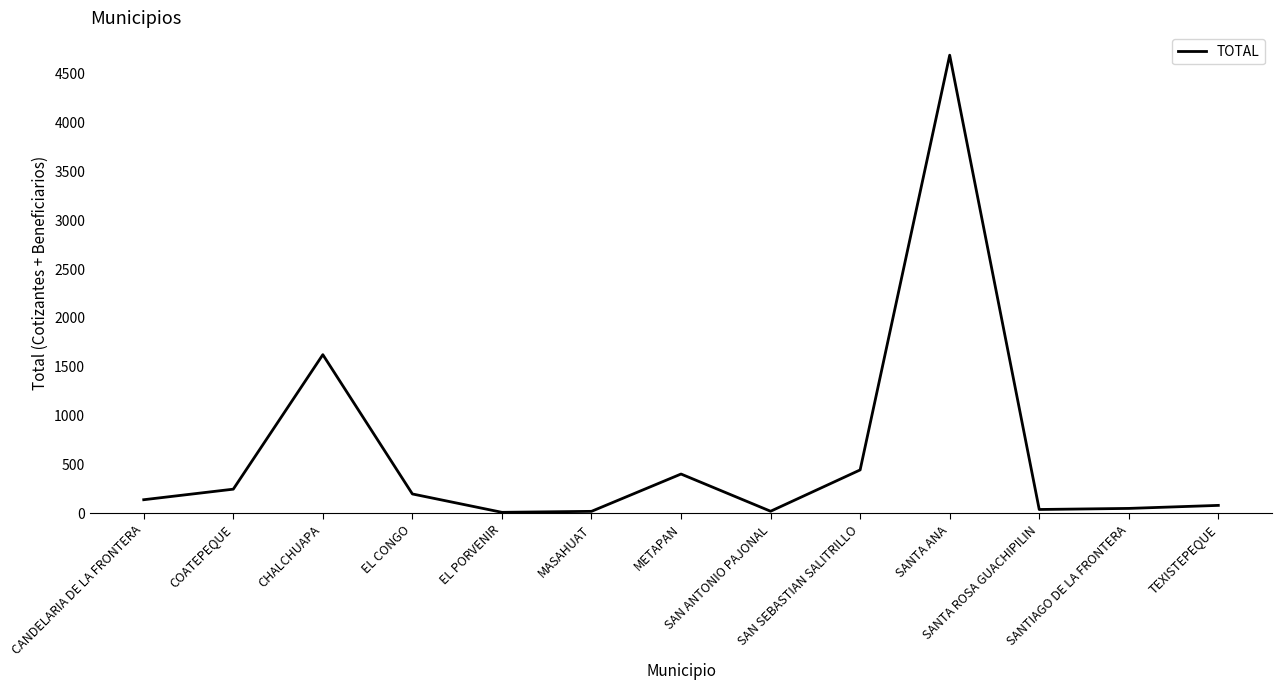

What is the difference between the maximum and minimum values?

4680